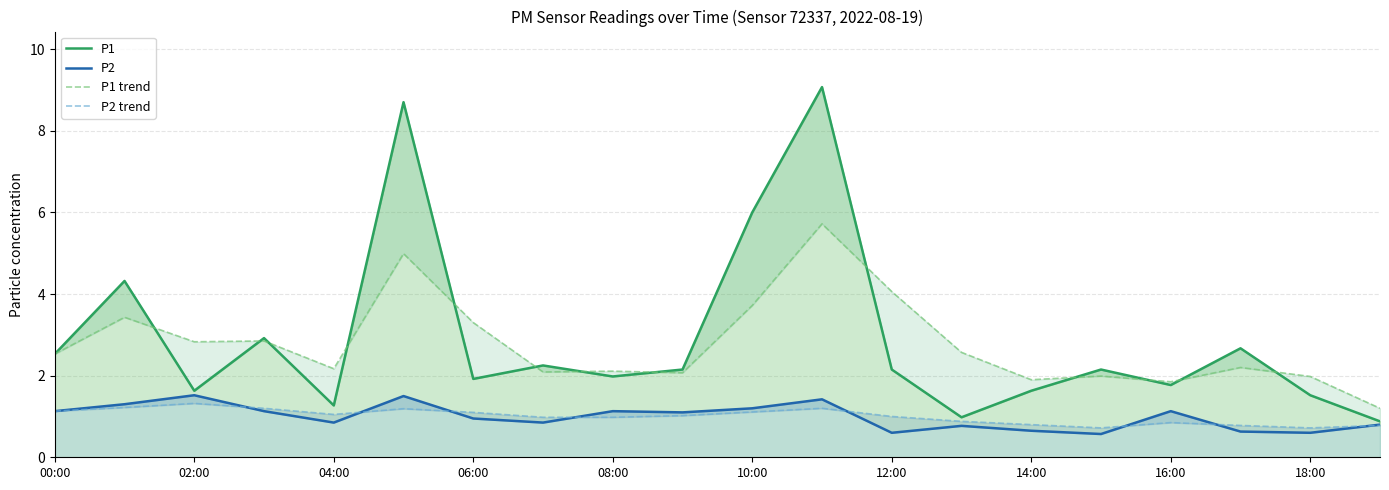

Where does the P1 trend series first go above 2?

00:00